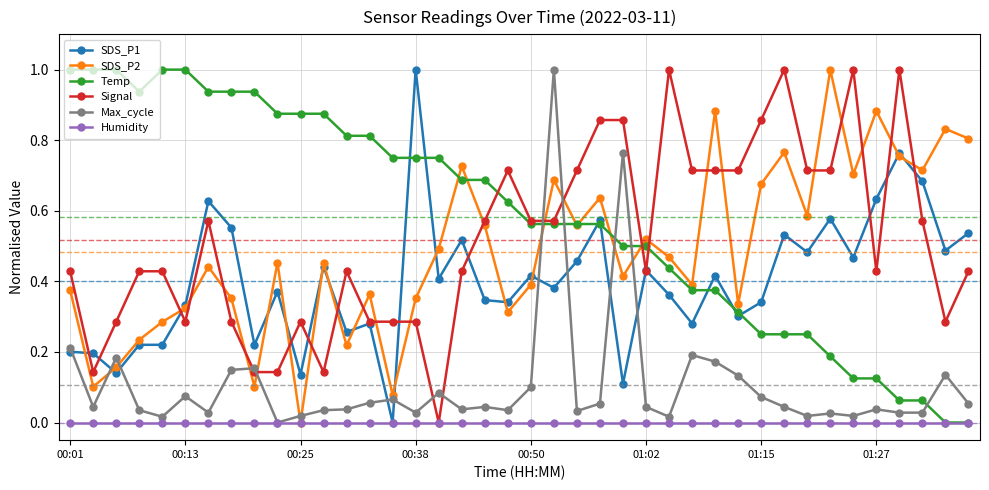

After their last crossing, which series has the higher values: SDS_P2 or Max_cycle?

SDS_P2